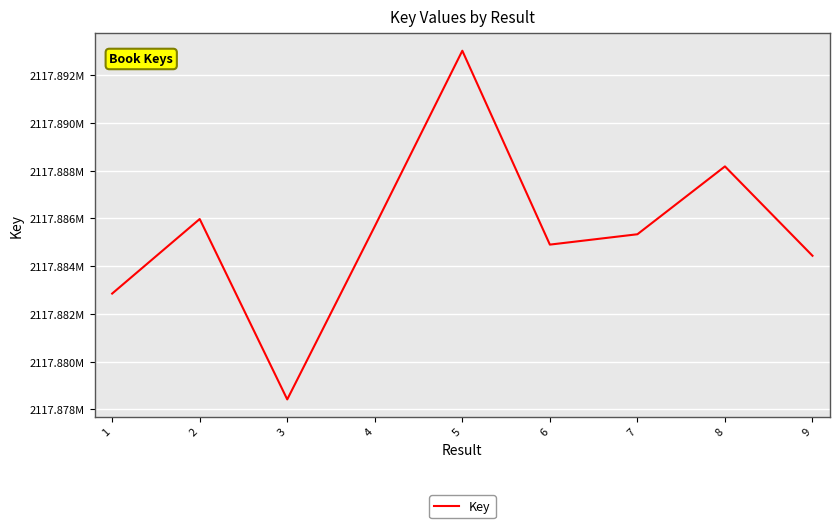

Does the chart display data point markers on the line(s)?

No